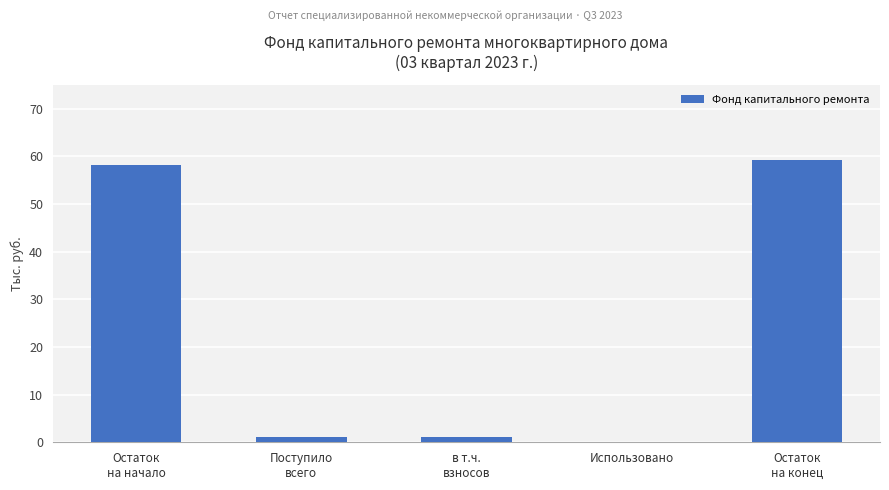

At which label does the data first exceed 1?

Остаток
на начало